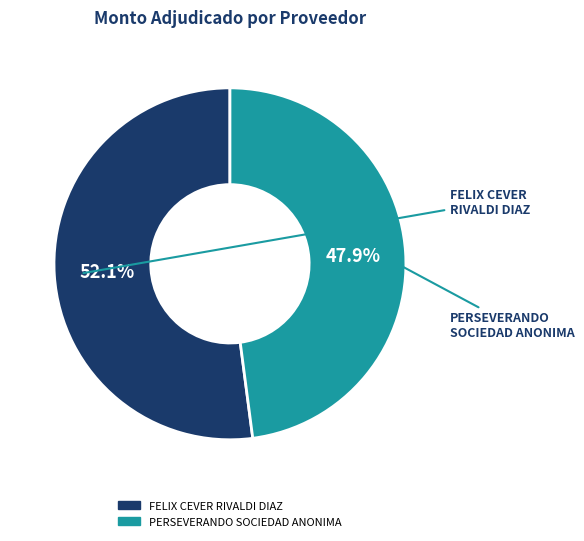

Approximately how many times larger is the value at PERSEVERANDO SOCIEDAD ANONIMA compared to FELIX CEVER RIVALDI DIAZ?

0.9